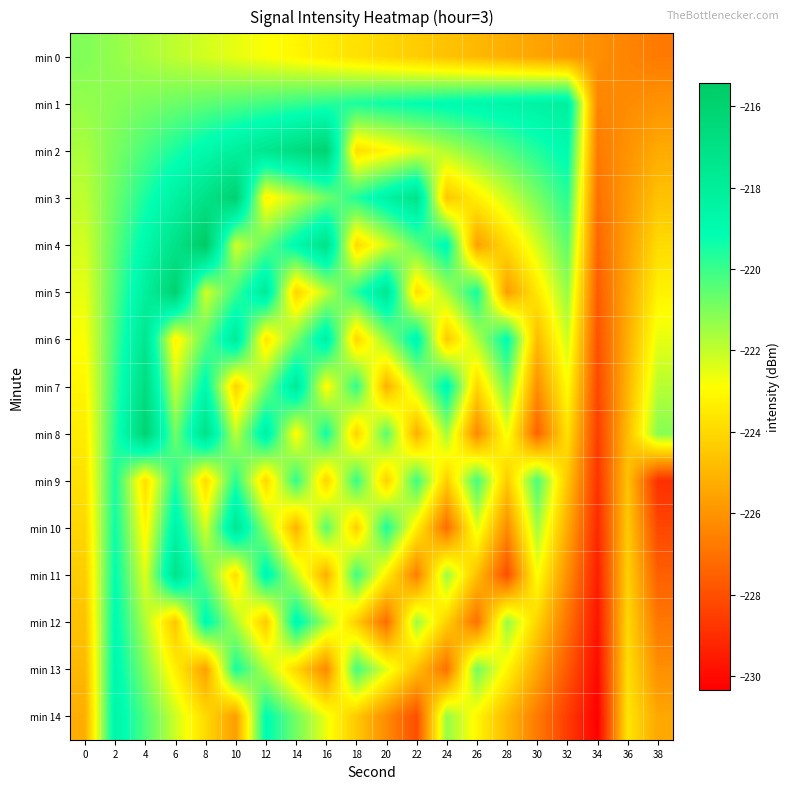

Which category has the lowest value across all series?

34